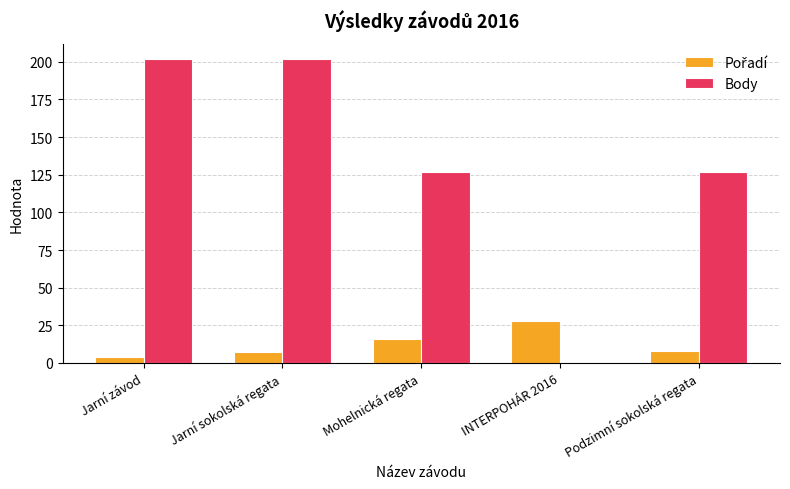

What is the average value of the Body series?

132